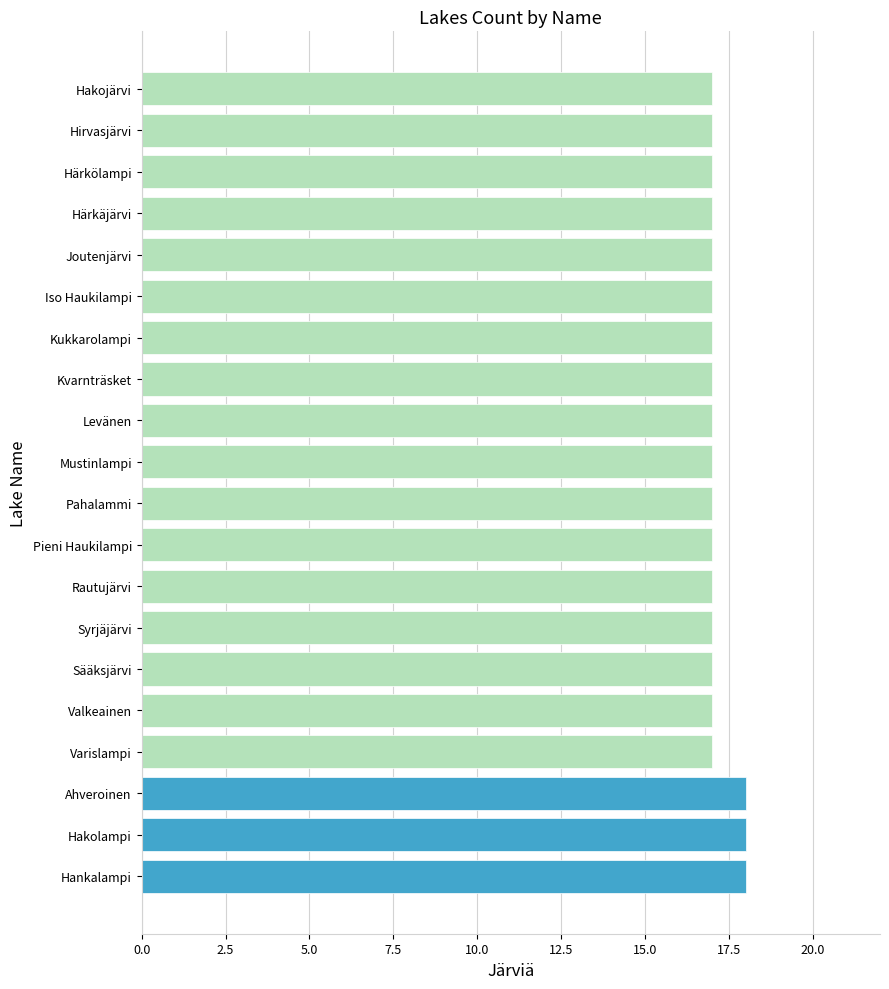

Reading bottom to top, extract all data points from this chart.

18	18	18	17	17	17	17	17	17	17	17	17	17	17	17	17	17	17	17	17